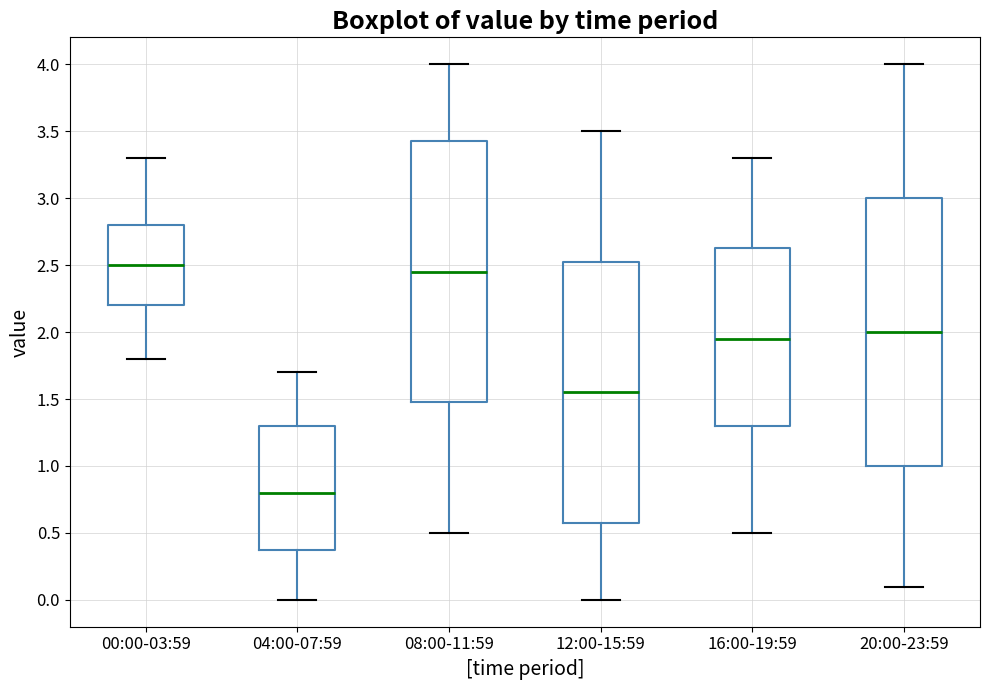

Reading left to right, transcribe this box plot: for each box, give where its median line is, the range the box spans, and where its two whiskers end, as read against the y-axis. The values are not printed on the chart, so give them approximately, as read against the axis.

00:00-03:59: median 2.50, box 2.20 to 2.80, whiskers 1.80 to 3.30
04:00-07:59: median 0.80, box 0.40 to 1.30, whiskers 0.00 to 1.70
08:00-11:59: median 2.45, box 1.50 to 3.45, whiskers 0.50 to 4.00
12:00-15:59: median 1.55, box 0.60 to 2.55, whiskers 0.00 to 3.50
16:00-19:59: median 1.95, box 1.30 to 2.65, whiskers 0.50 to 3.30
20:00-23:59: median 2.00, box 1.00 to 3.00, whiskers 0.10 to 4.00